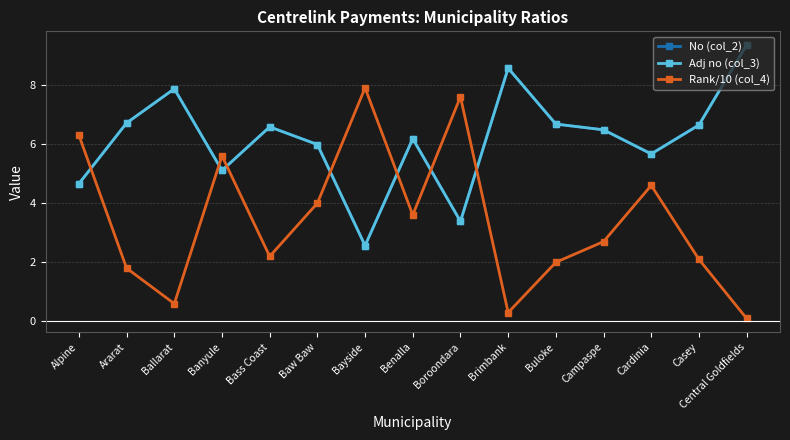

Count the number of data series in this chart.

3